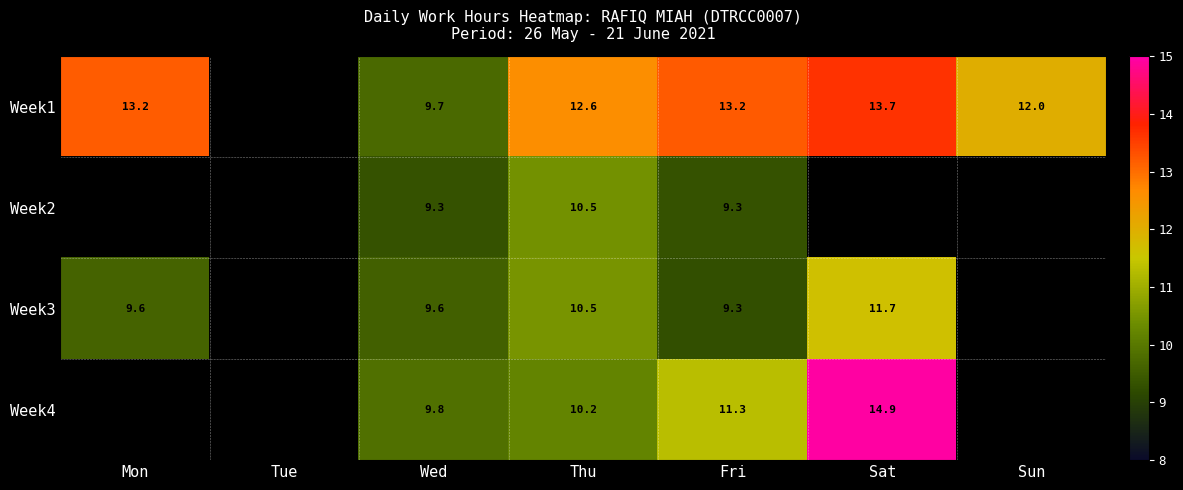

What is the spread (max minus min) of values at Wed?

0.5